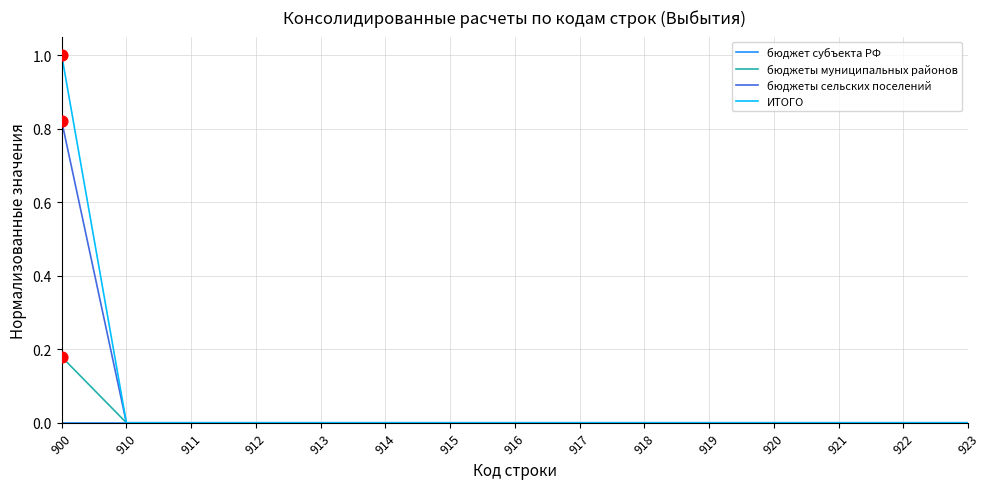

At which category is the sum across all series the highest?

900